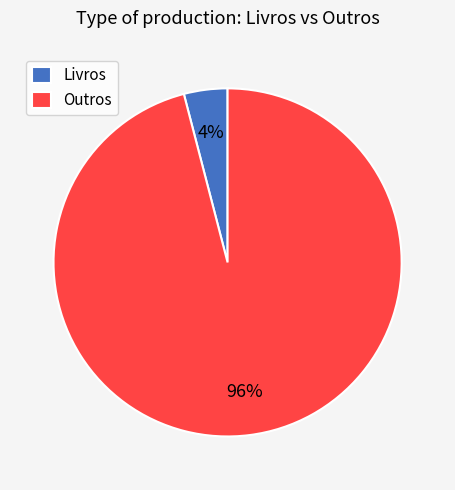

Which category has the smallest portion of the pie?

Livros